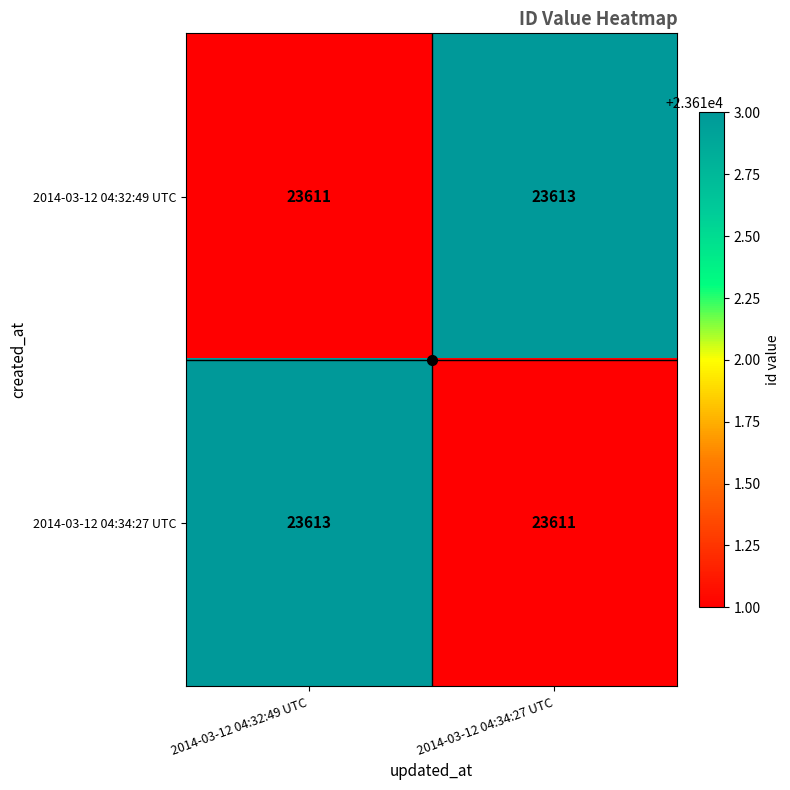

What value does the 2014-03-12 04:32:49 UTC series have at 2014-03-12 04:32:49 UTC?

23611